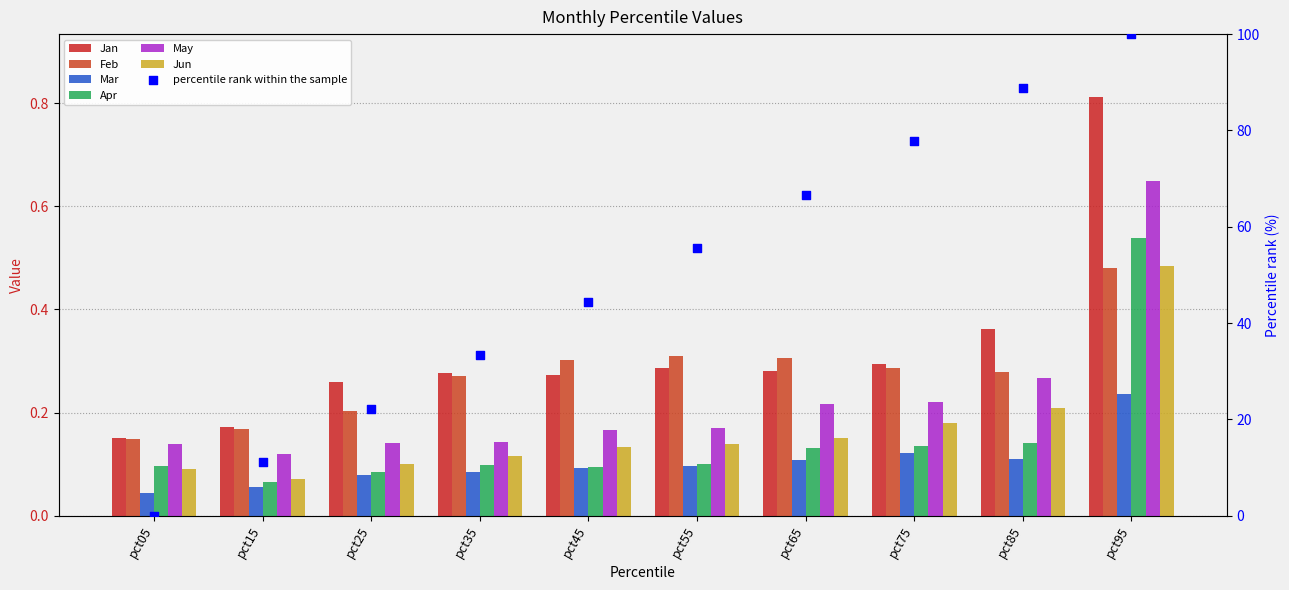

Which series has the largest Y range (max minus min)?

Jan